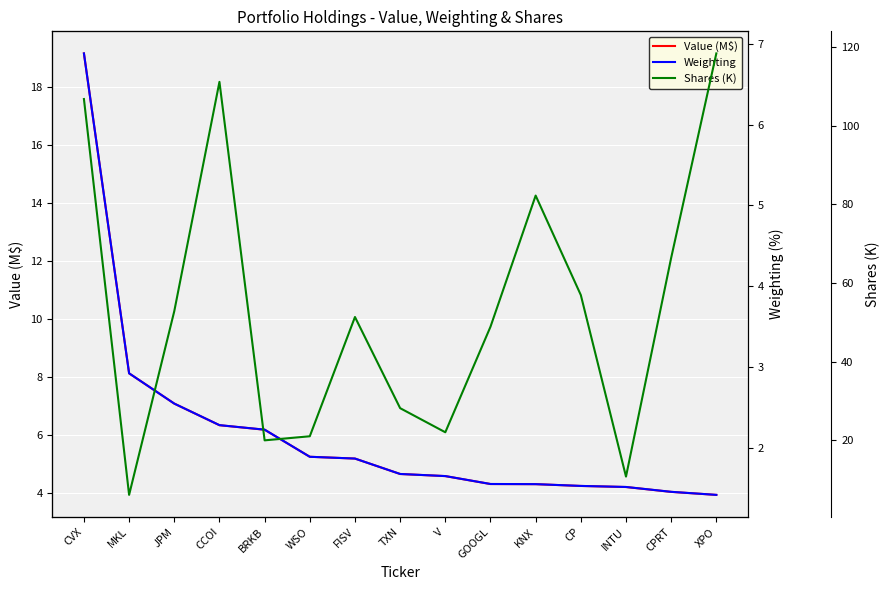

What is the difference between the second highest and minimum values in the Weighting series?

1.5